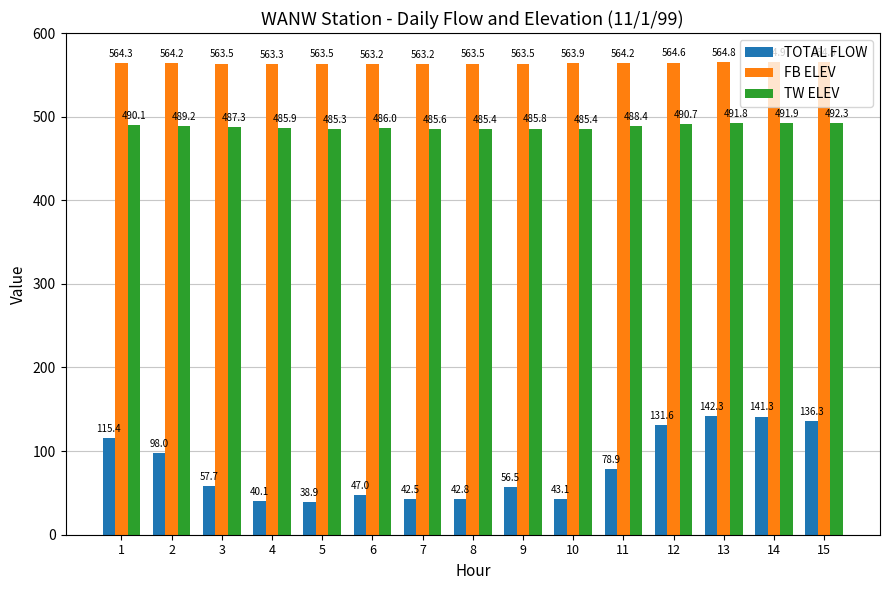

What is the difference between the highest and lowest values at 8?

520.7